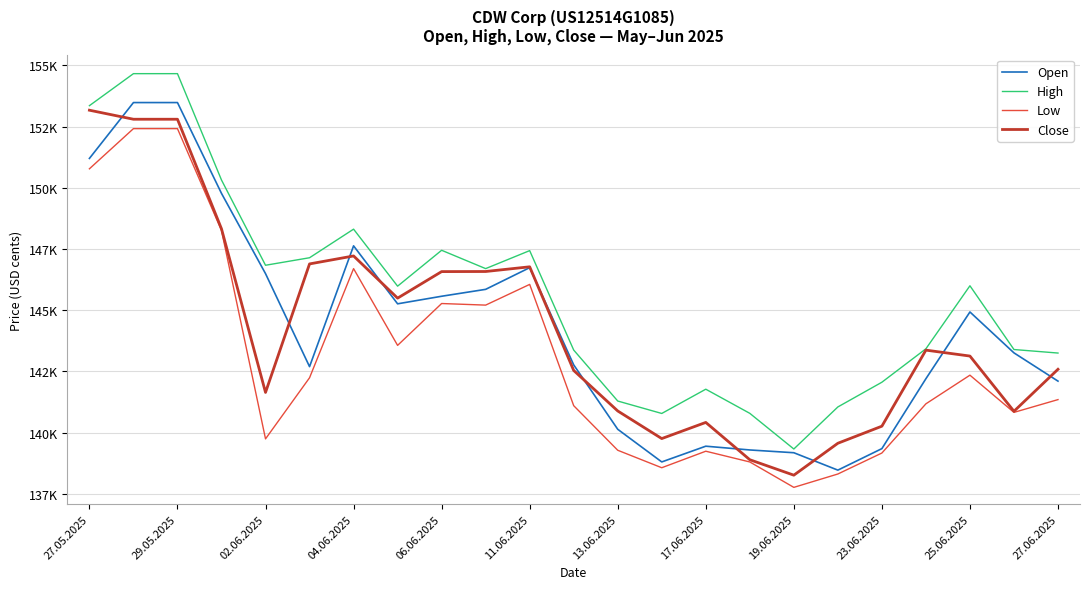

True or false: Open has more than 0 interior local peaks.

True